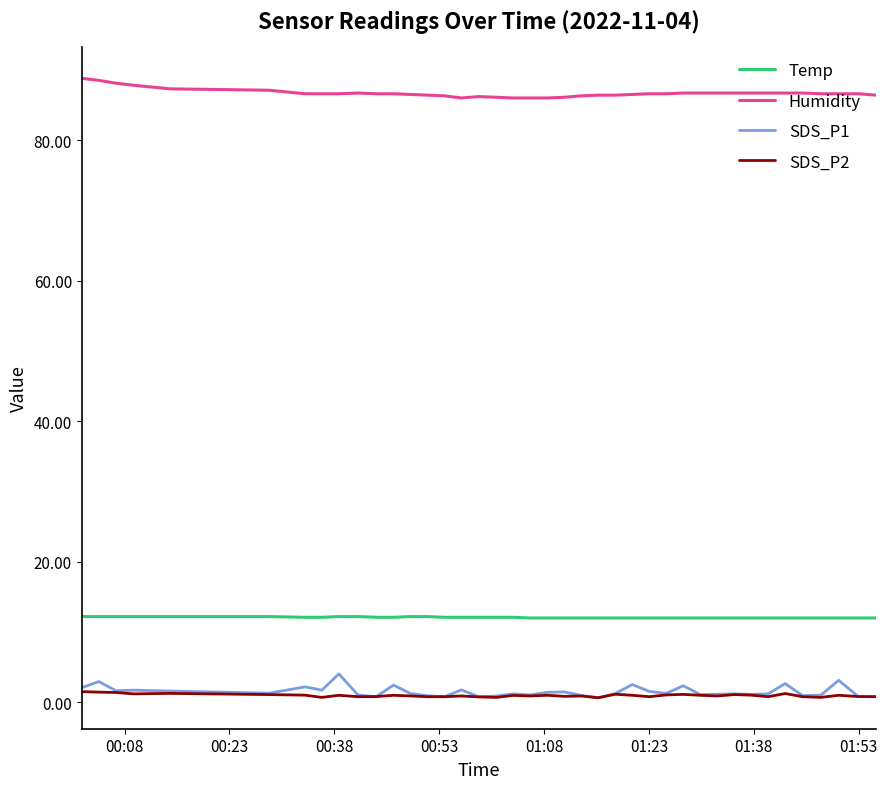

How many lines are shown in the chart?

4